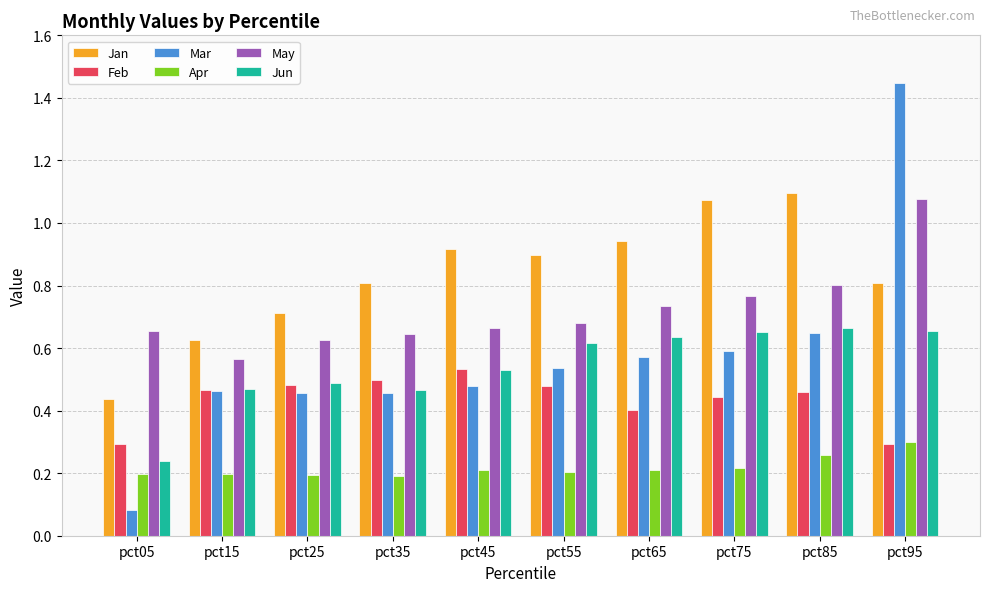

What is the sum of all May values?

7.2